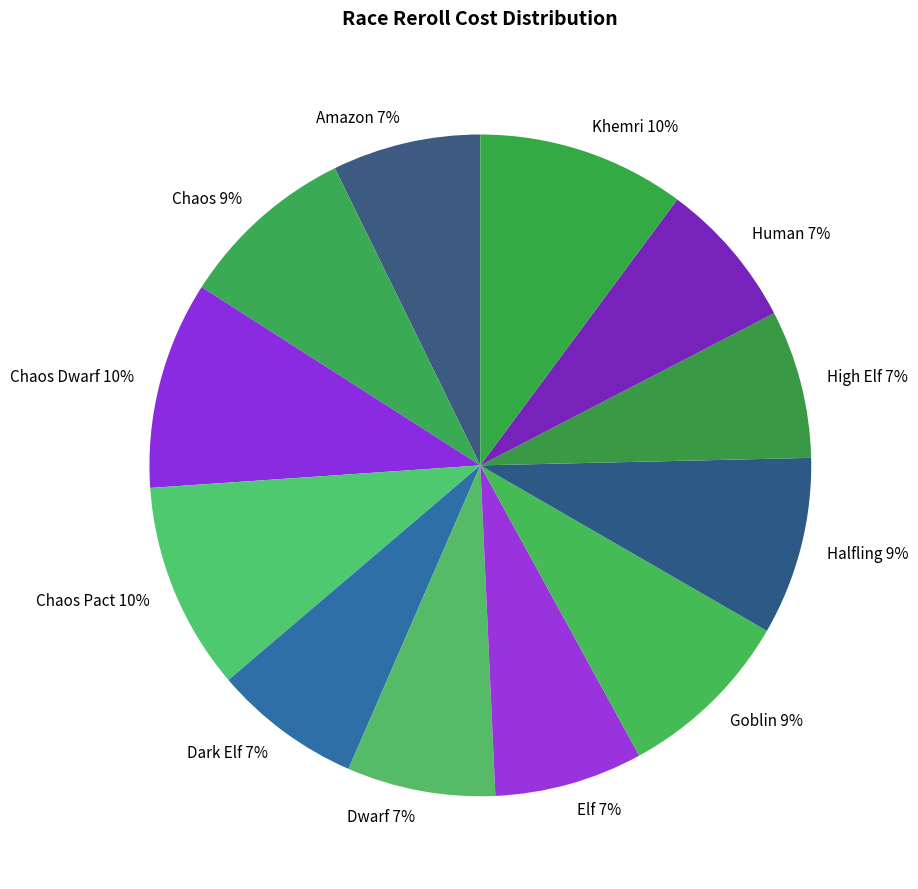

To the nearest percent, what is the difference between the largest and smallest slice percentages?

3%